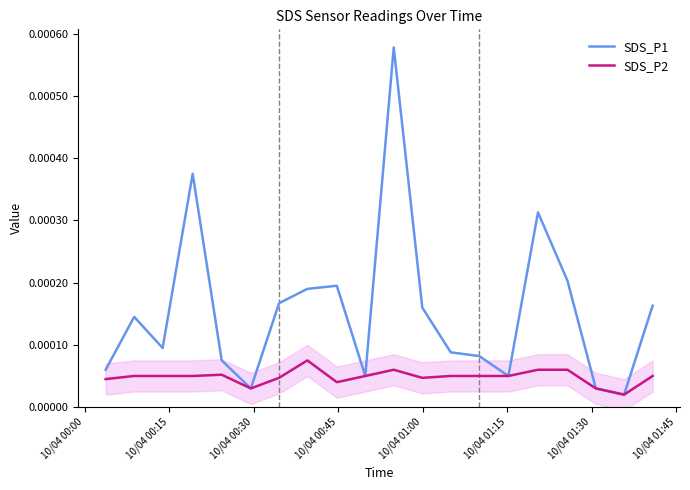

True or false: SDS_P1 and SDS_P2 cross at least once.

False